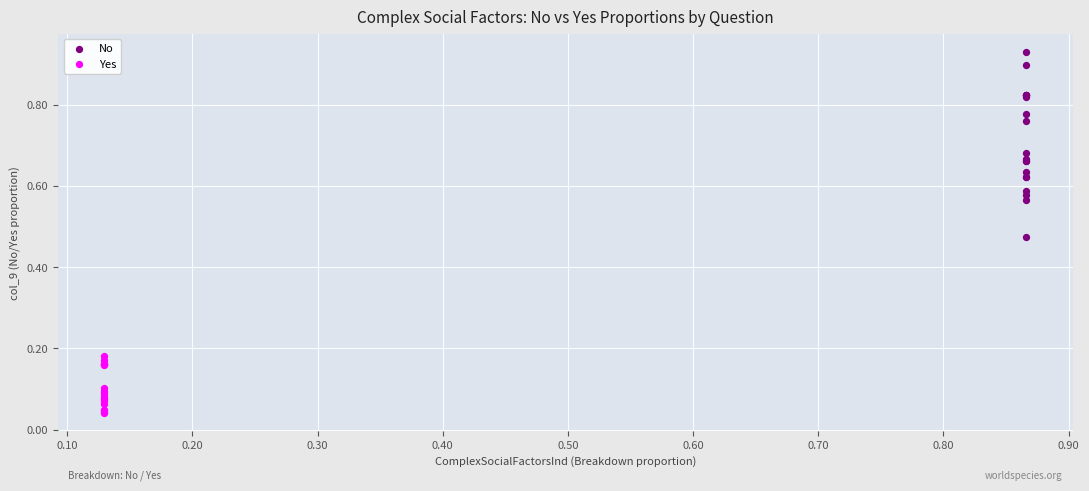

Which series has the widest spread of Y values?

No